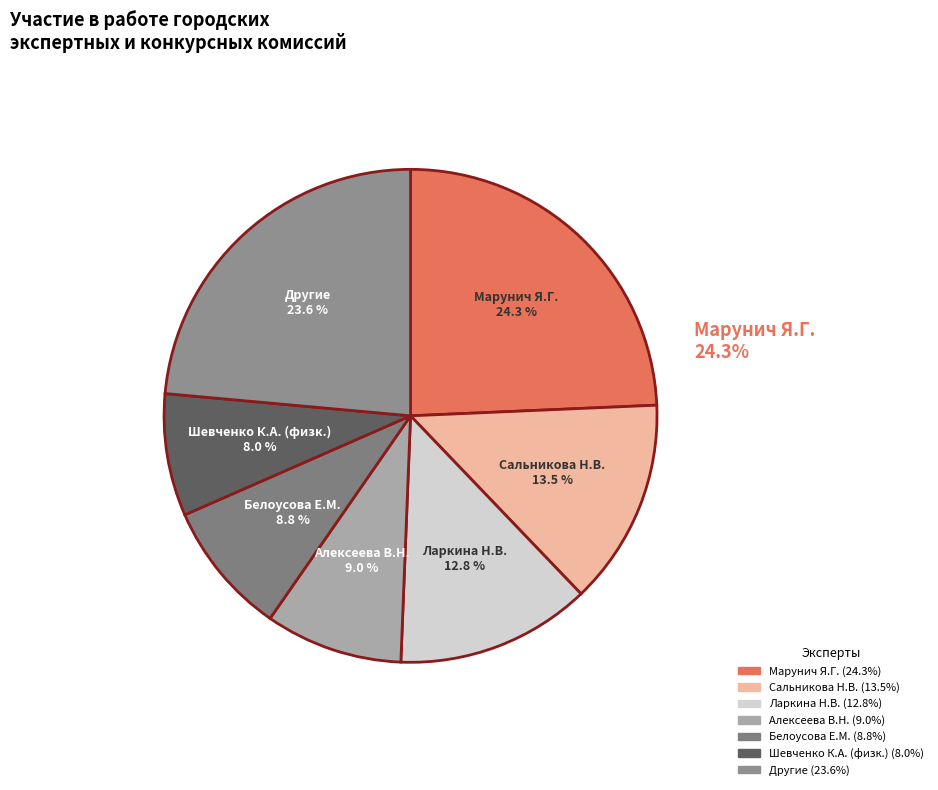

Which category has the biggest portion of the pie?

Марунич Я.Г.